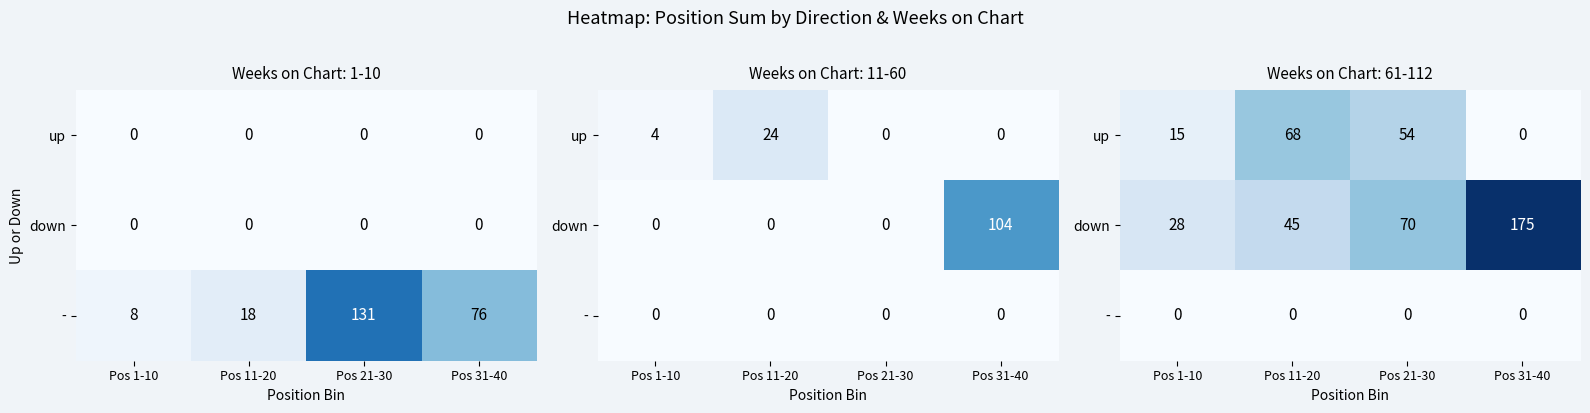

How many values in the up series exceed 54?

1